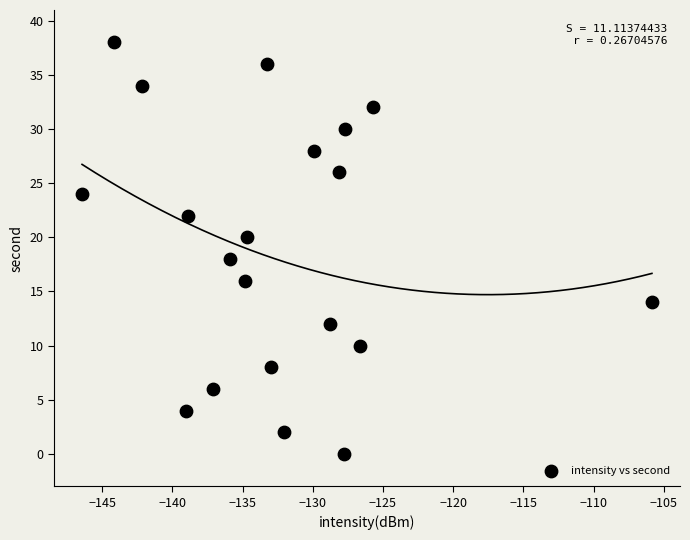

What is the range of Y values (max minus min)?

38